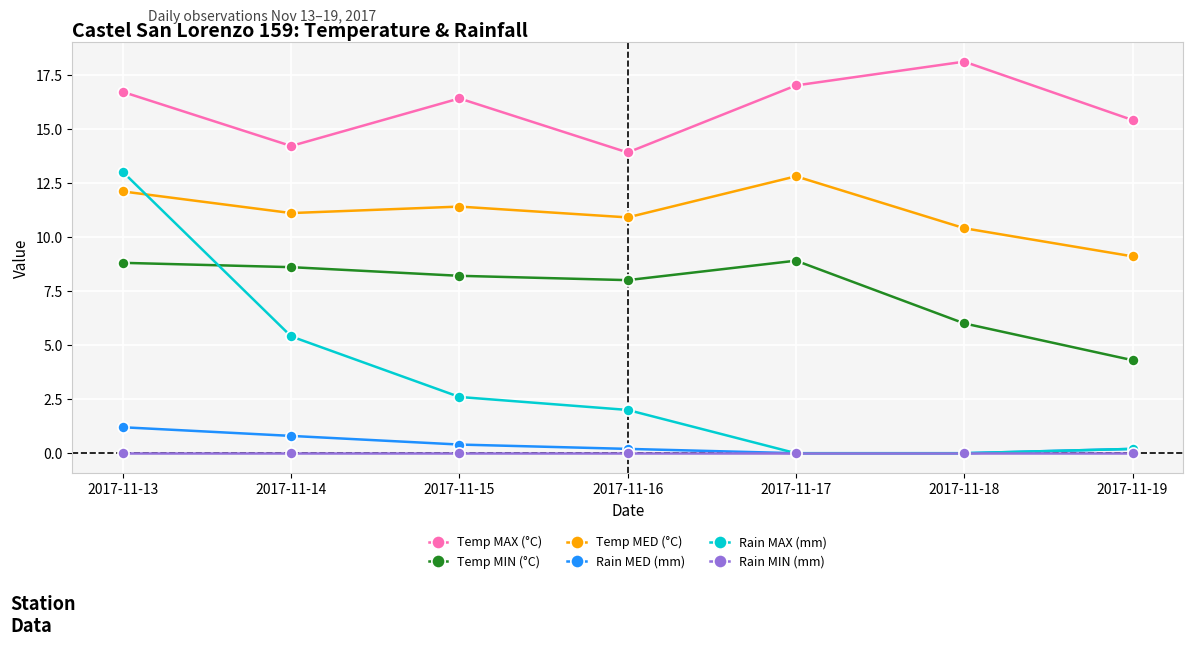

Is the value of Temp MIN (°C) at 2017-11-18 greater than the value of Rain MAX (mm) at 2017-11-13?

No